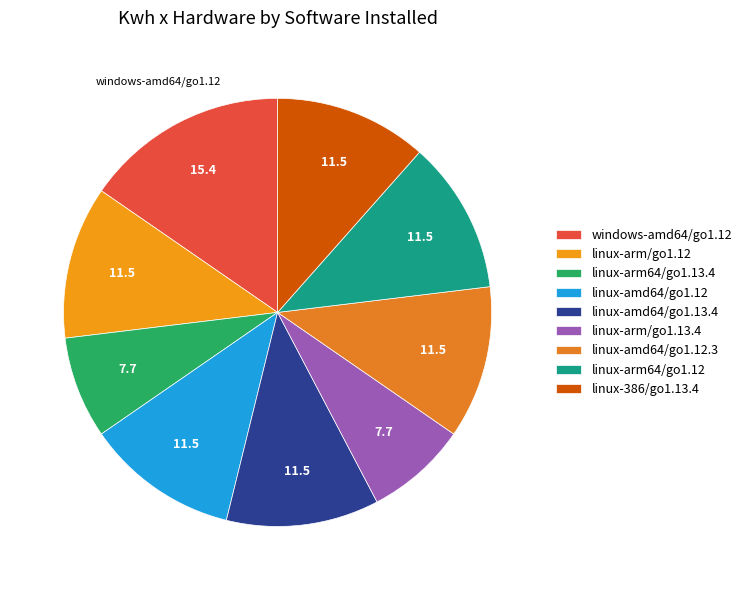

To the nearest percent, what is the combined percentage of linux-arm/go1.12 and windows-amd64/go1.12?

27%